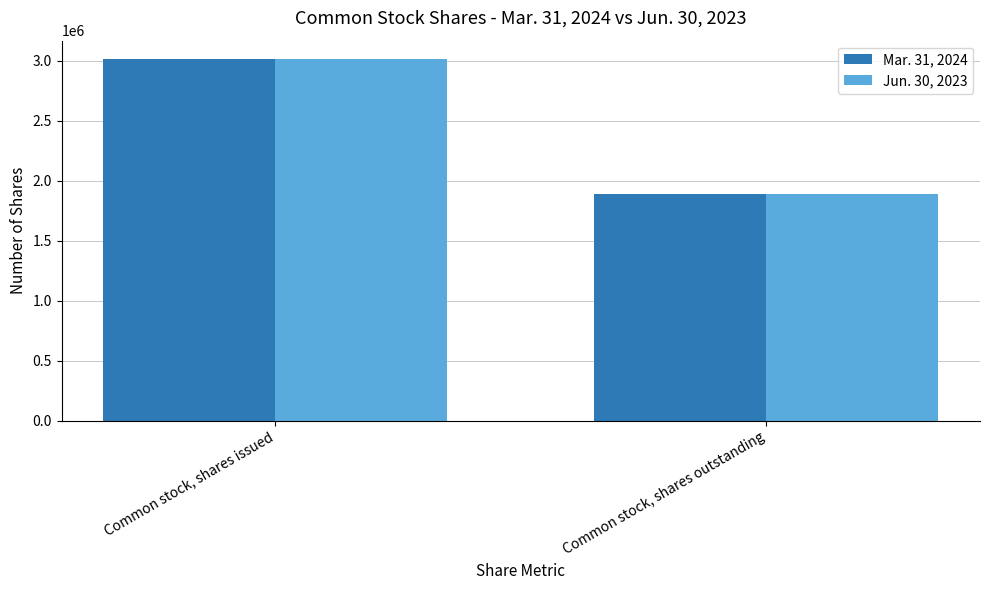

List the labels in order of Jun. 30, 2023 value, largest first.

Common stock, shares issued, Common stock, shares outstanding